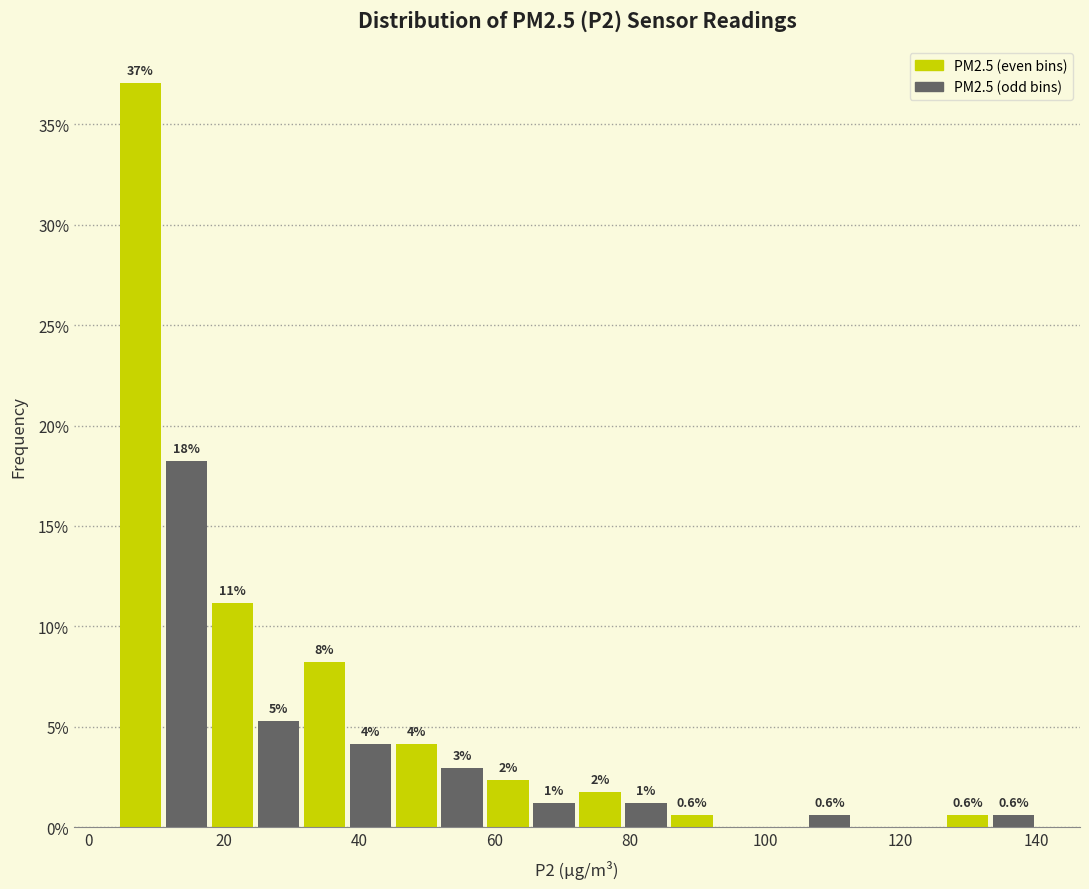

Around what value on the x-axis is the tallest bar? Give the approximate position of its centre, as read against the axis.

8